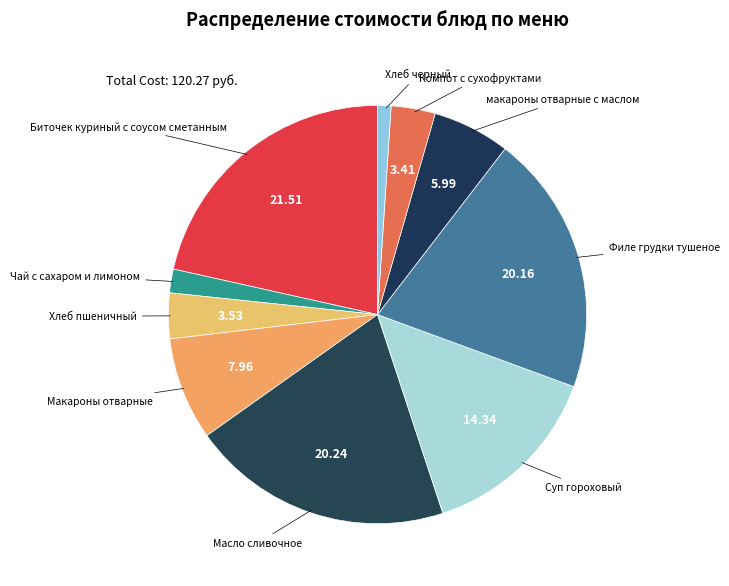

Approximately how many times larger is the value at Чай с сахаром и лимоном compared to Масло сливочное?

0.1